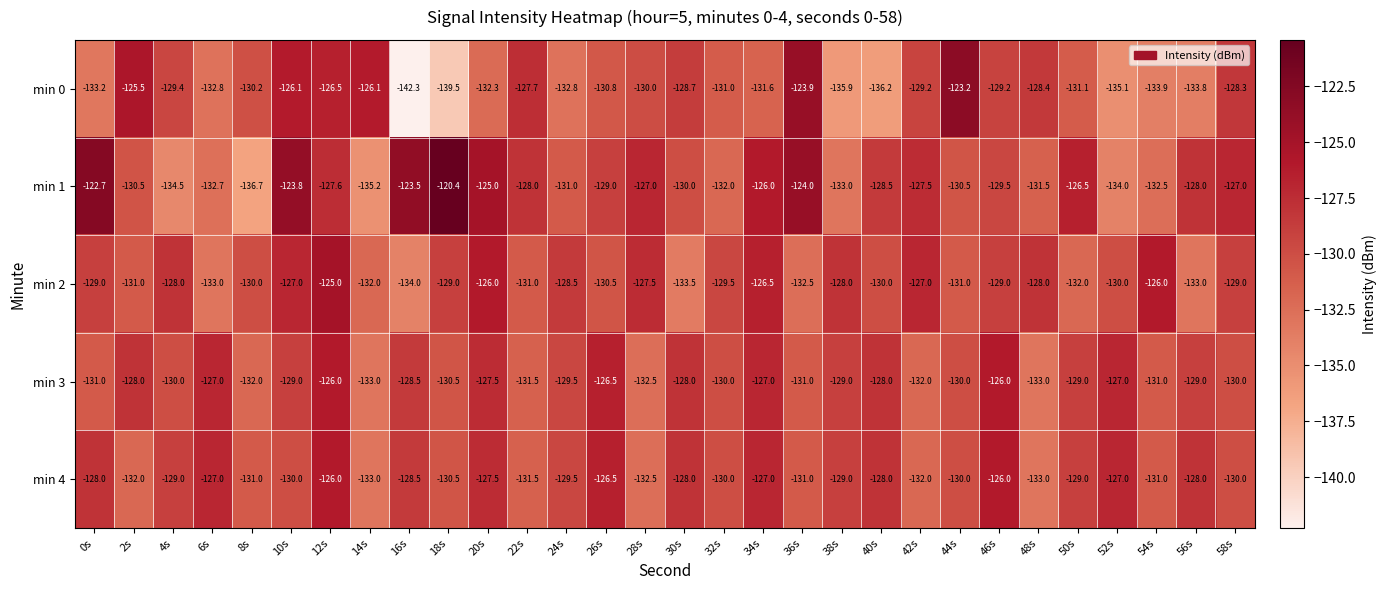

What is the sum of all min 0 values?

-3924.7